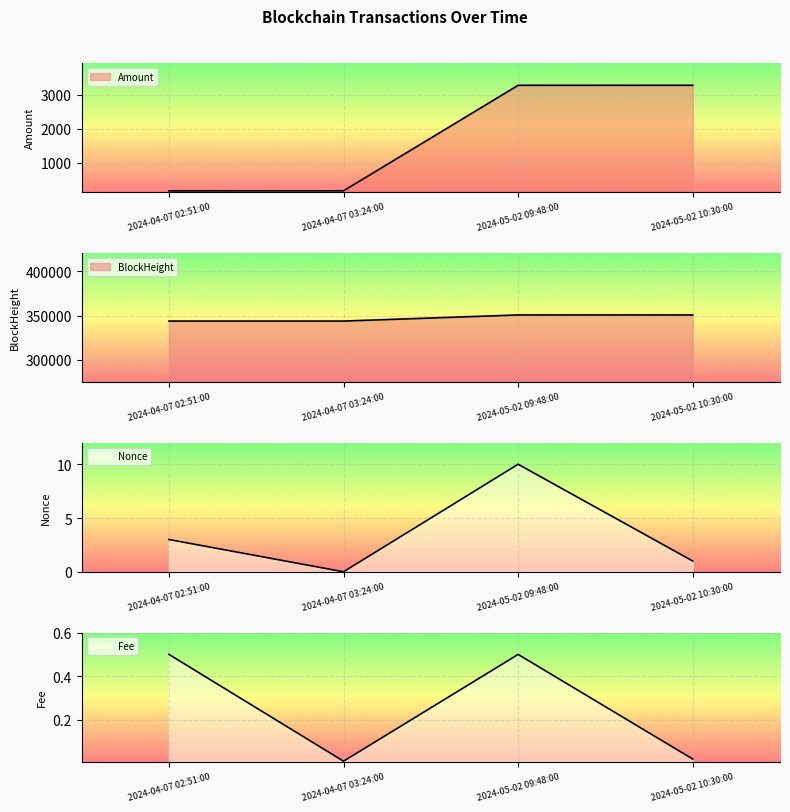

What is the label of the 1st point from the left?

2024-04-07 02:51:00